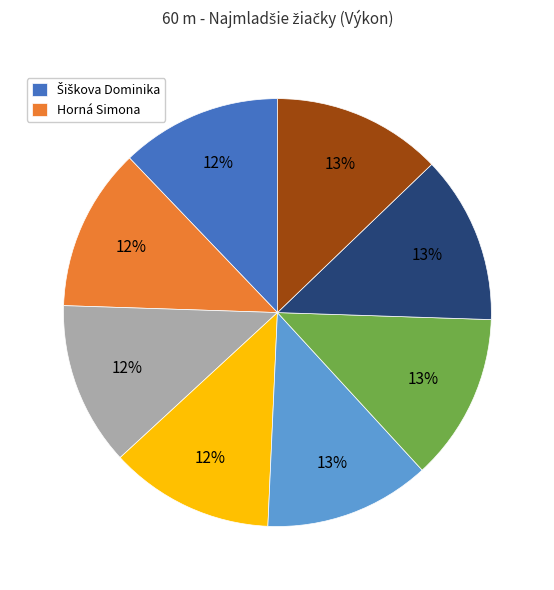

To the nearest percent, what is the difference between the largest and smallest slice percentages?

1%